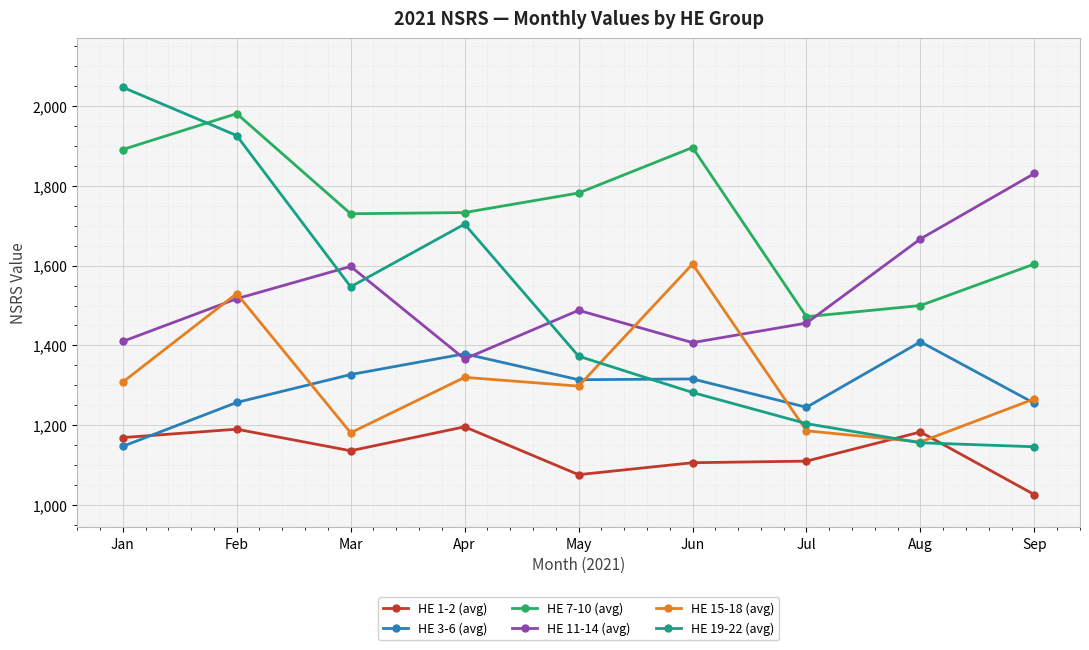

The HE 11-14 (avg) series shows 1366 at Apr. True or false?

True